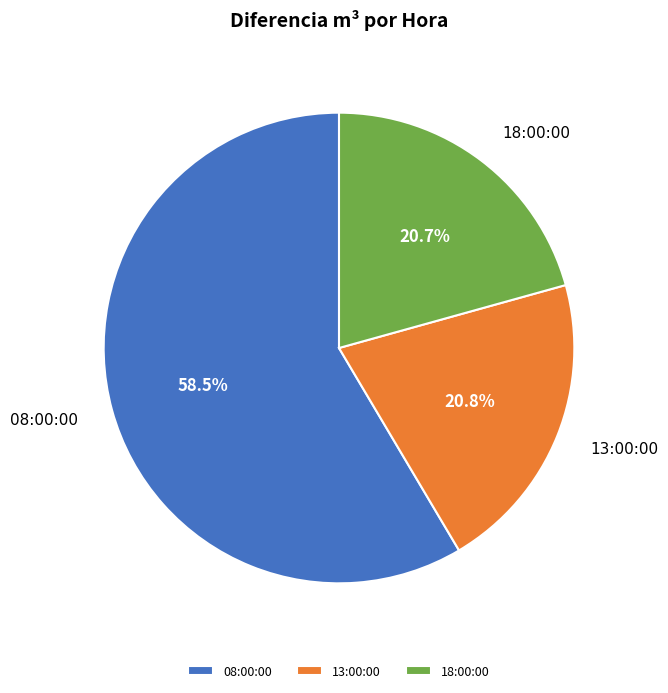

How many segments does this pie chart have?

3